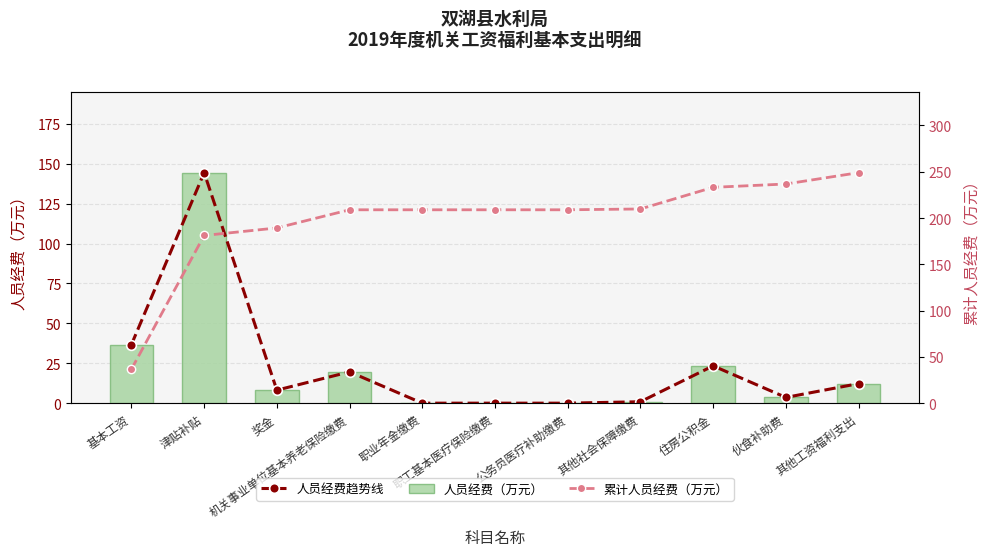

What are all the series names shown in the legend?

人员经费趋势线, 人员经费（万元）, 累计人员经费（万元）